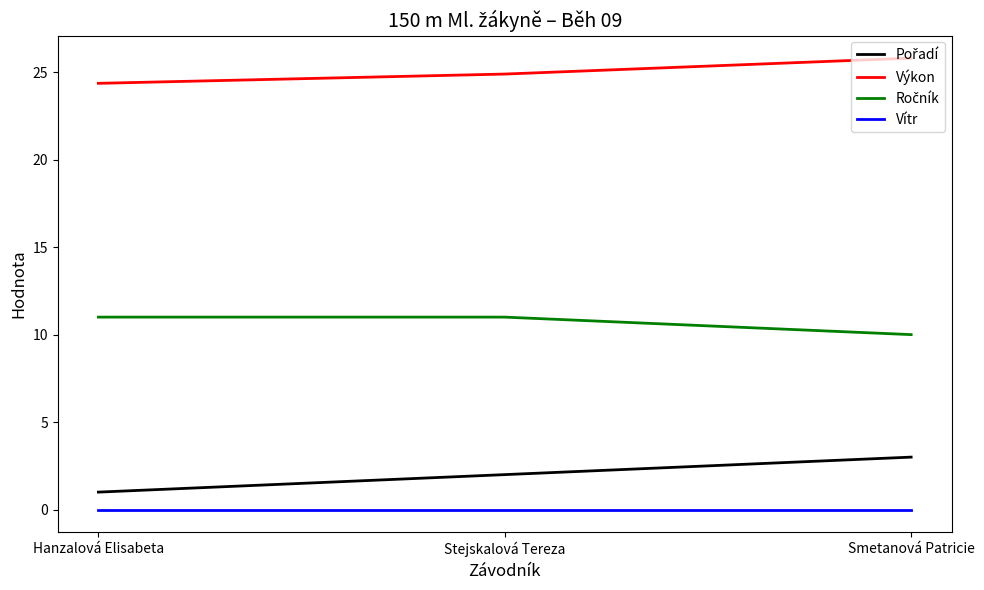

What is the difference between the maximum and minimum values in the Výkon series?

1.4